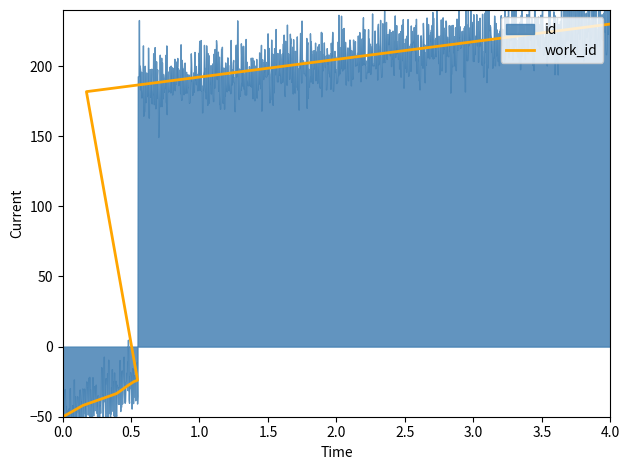

True or false: the data shows 101.0 at 4.0.

False